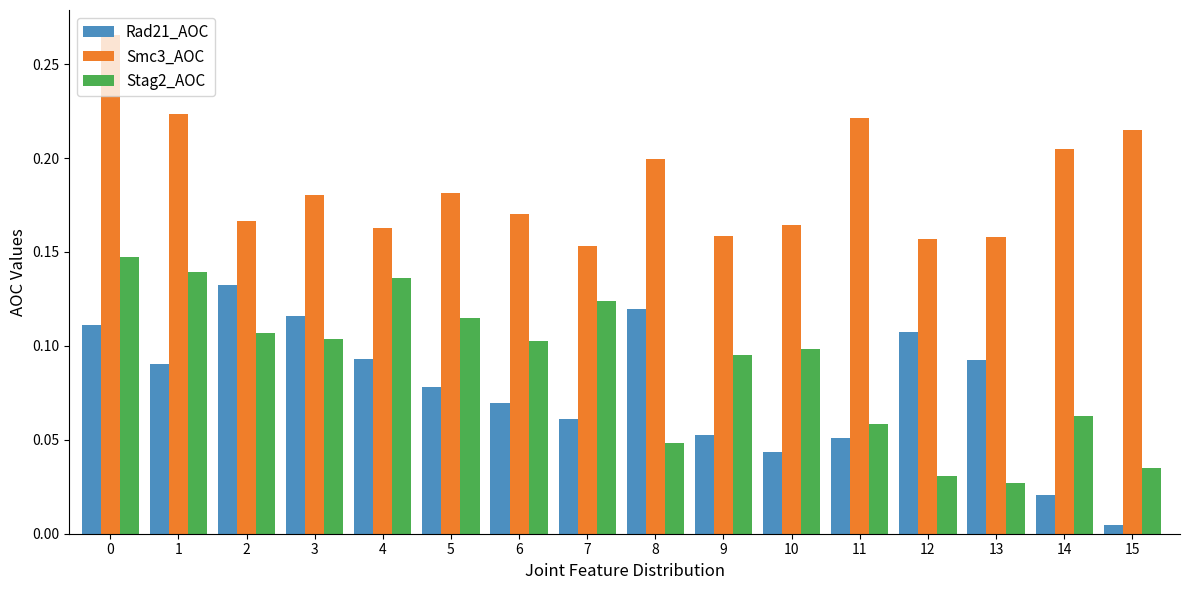

True or false: Stag2_AOC has a value of 0.0 at 7.

False